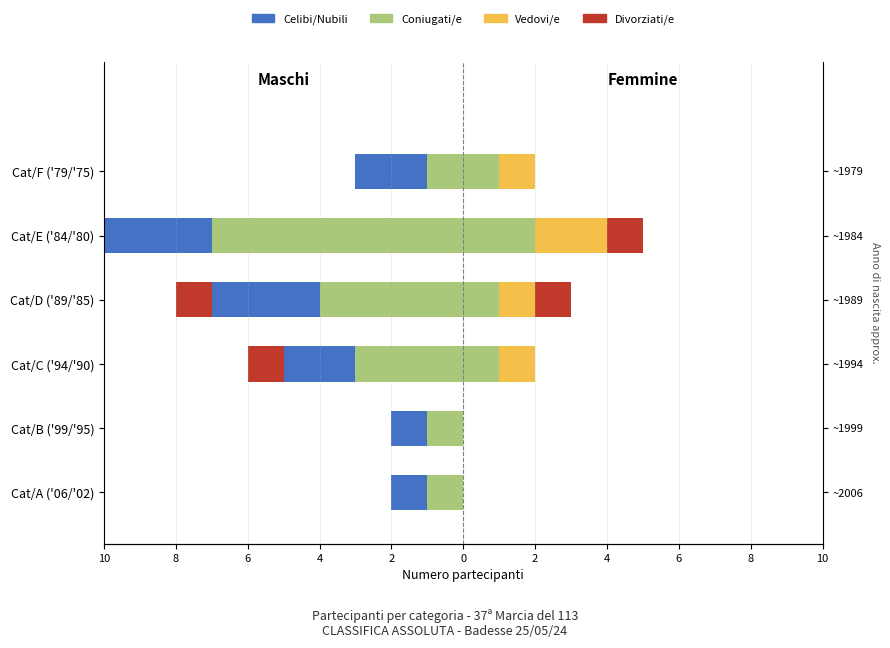

What are all the series names shown in the legend?

Coniugati/e, Celibi/Nubili, Vedovi/e, Divorziati/e